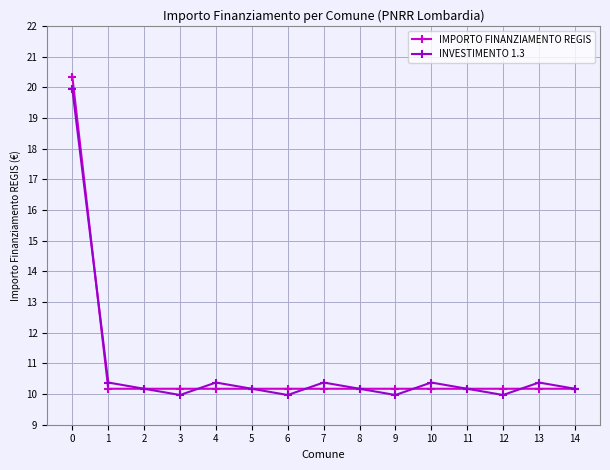

Which series changed the most between 4 and 11?

INVESTIMENTO 1.3